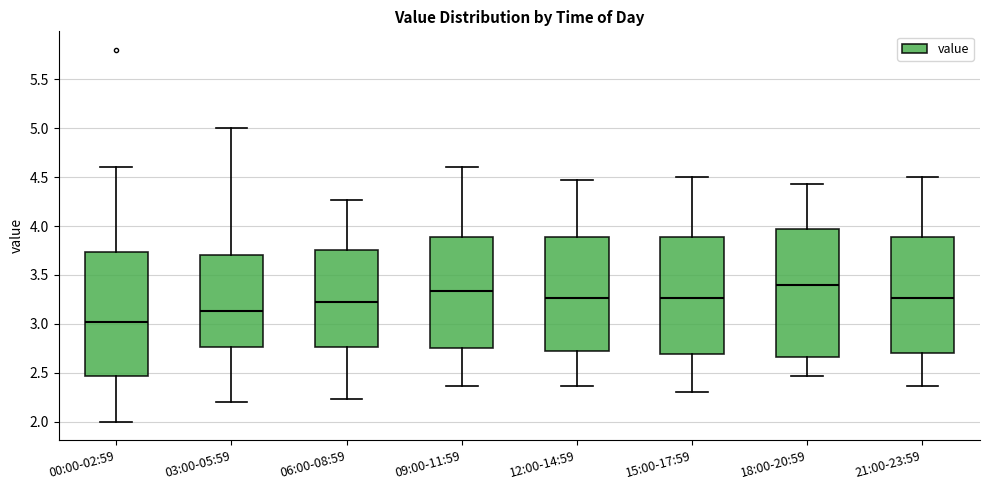

Where does the median line of the box for 06:00-08:59 sit on the y-axis? The values are not printed on the chart, so give them approximately, as read against the axis.

3.20